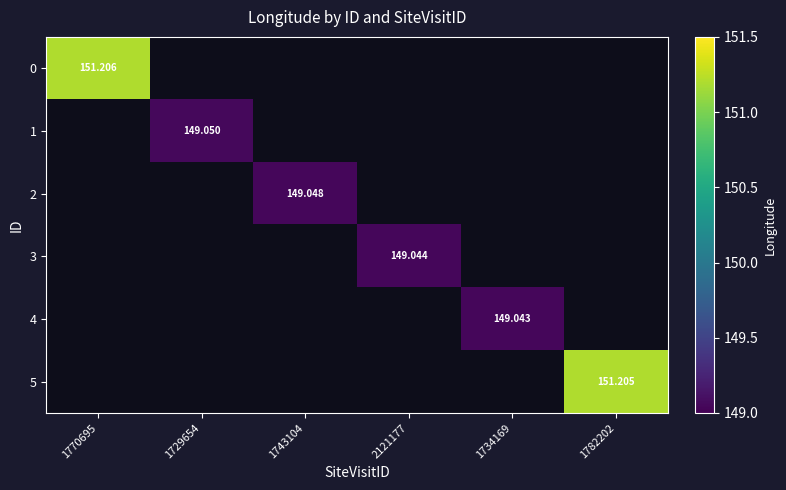

How many categories are shown in the chart?

6